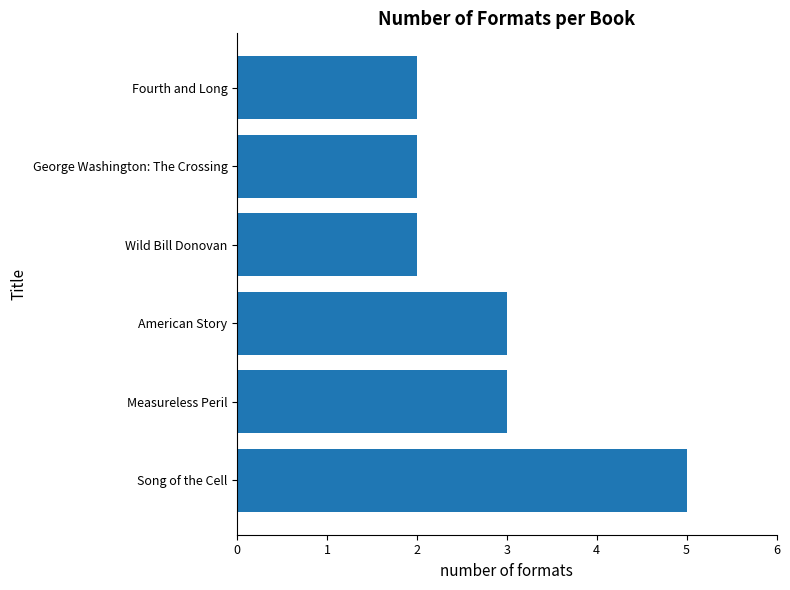

Reading bottom to top, transcribe all the data shown in this chart.

Song of the Cell=5	Measureless Peril=3	American Story=3	Wild Bill Donovan=2	George Washington: The Crossing=2	Fourth and Long=2